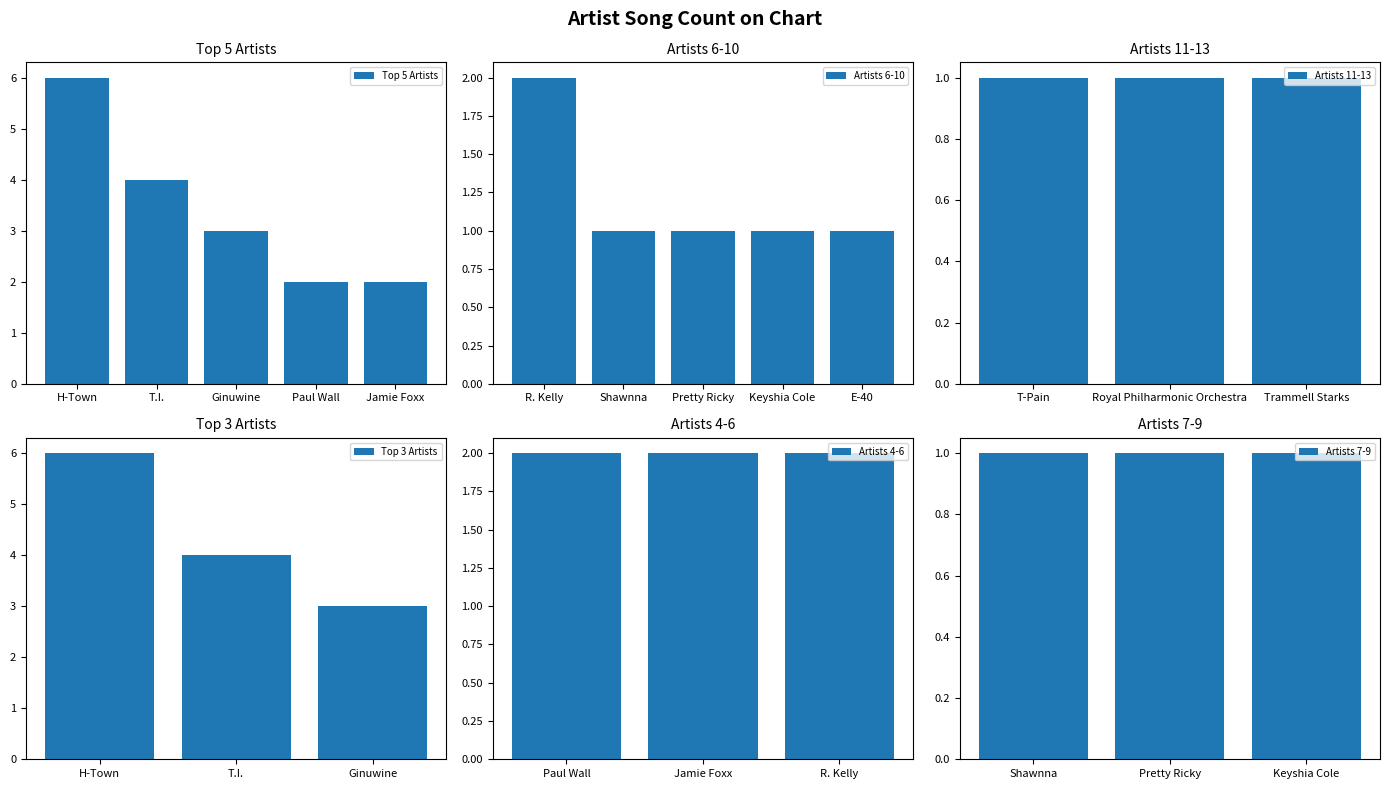

True or false: Top 5 Artists has a value of 1 at Ginuwine.

False